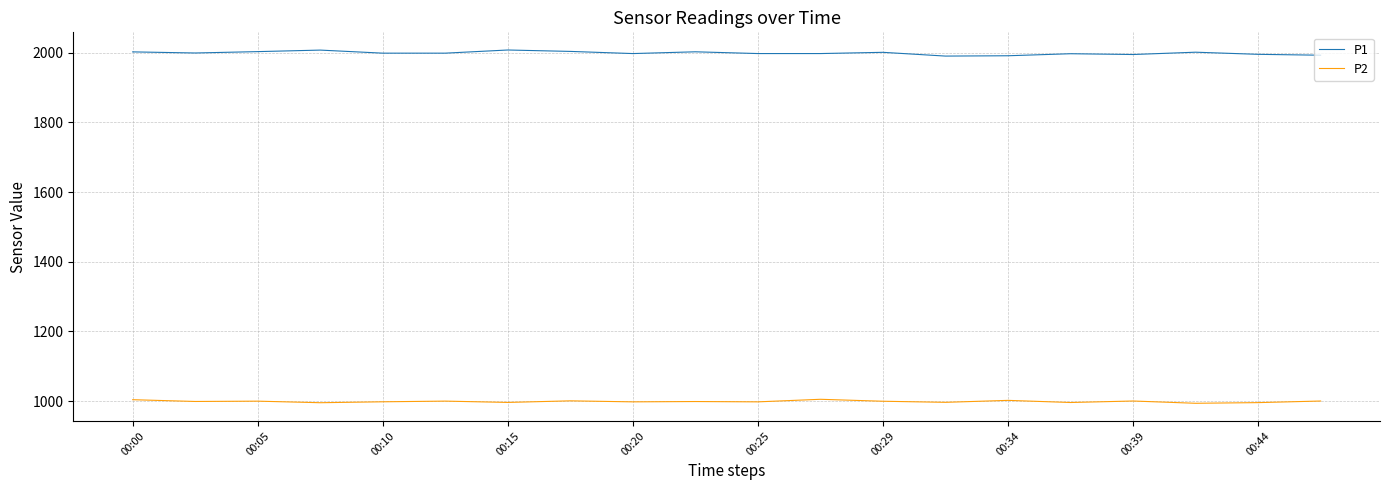

Which series has the largest total across all categories?

P1